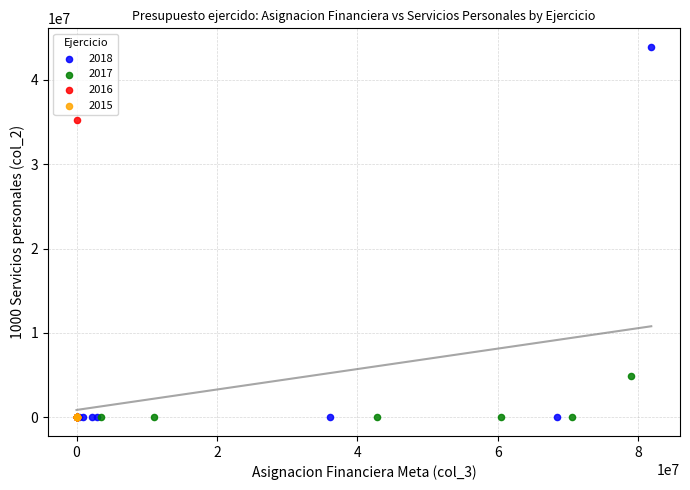

Which series contains the highest Y value?

2018